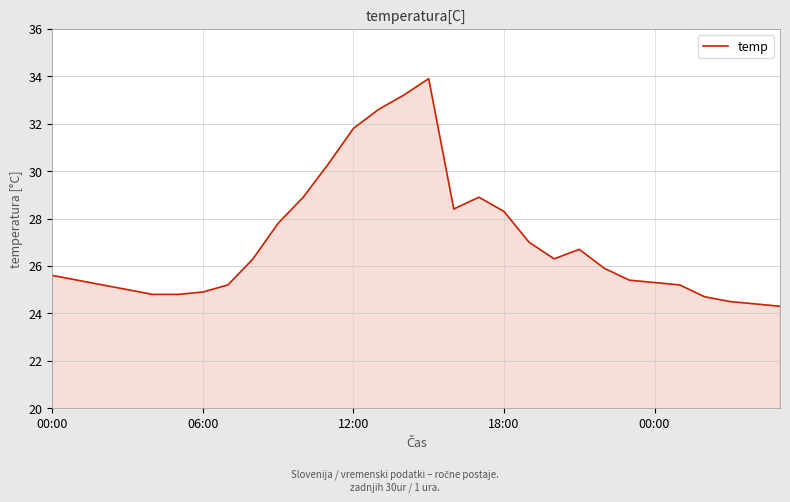

How many distinct data groups are displayed?

1